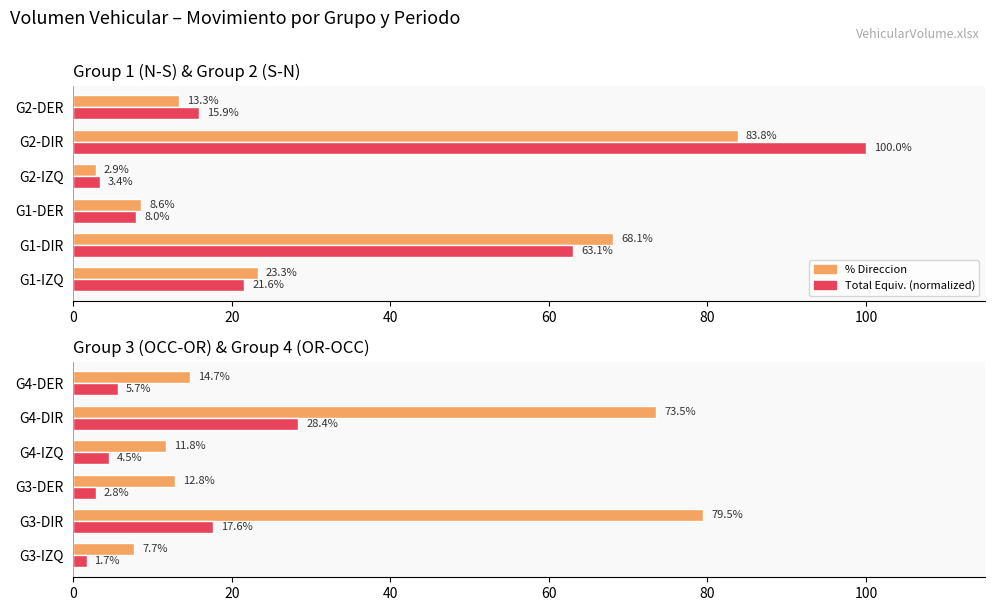

Rank the series by their average value, from highest to lowest.

% Direccion, Total Equiv. (normalized)